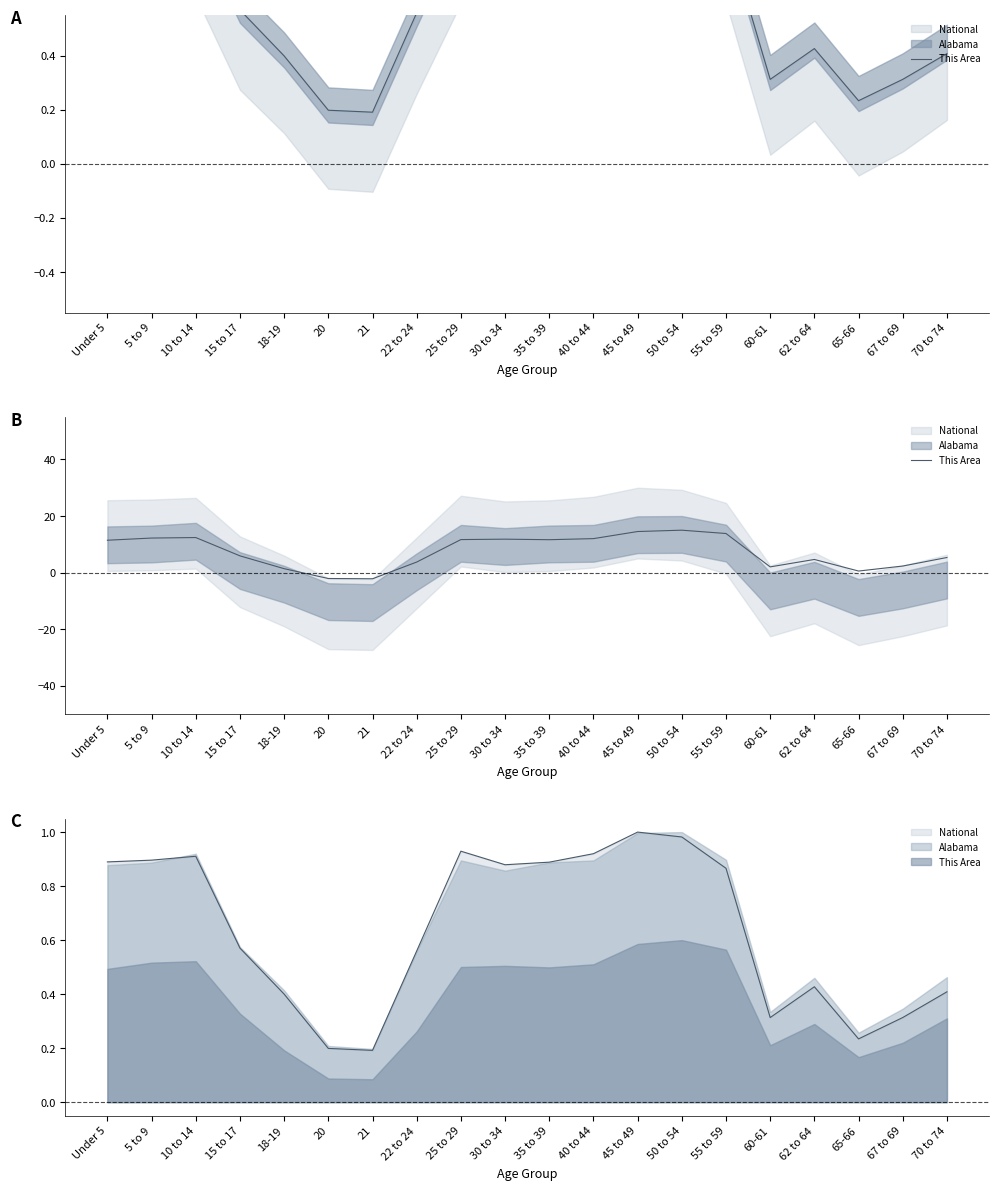

True or false: there are more than 1 points higher than both neighbors.

True